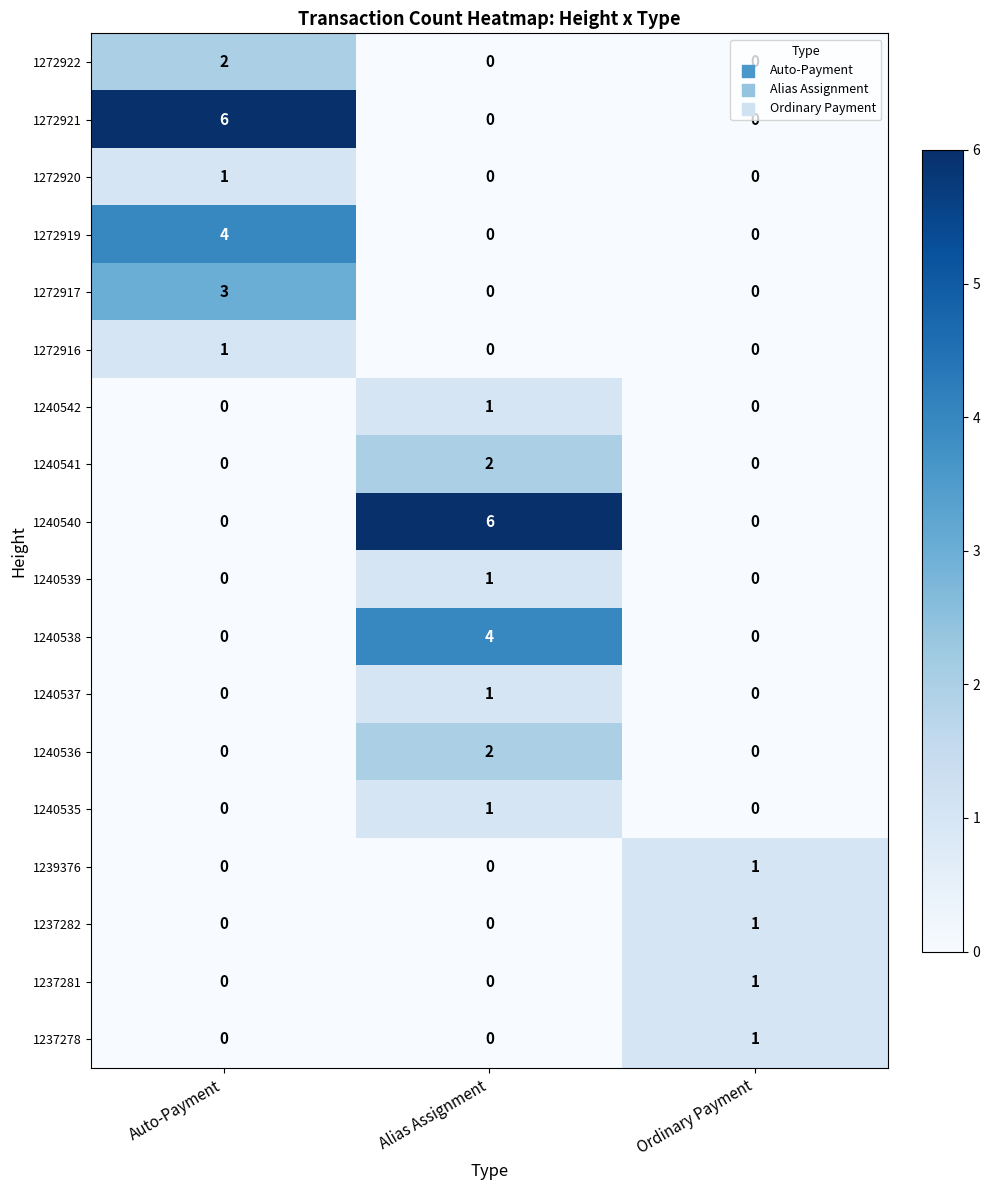

At which category is the sum across all series the highest?

Alias Assignment